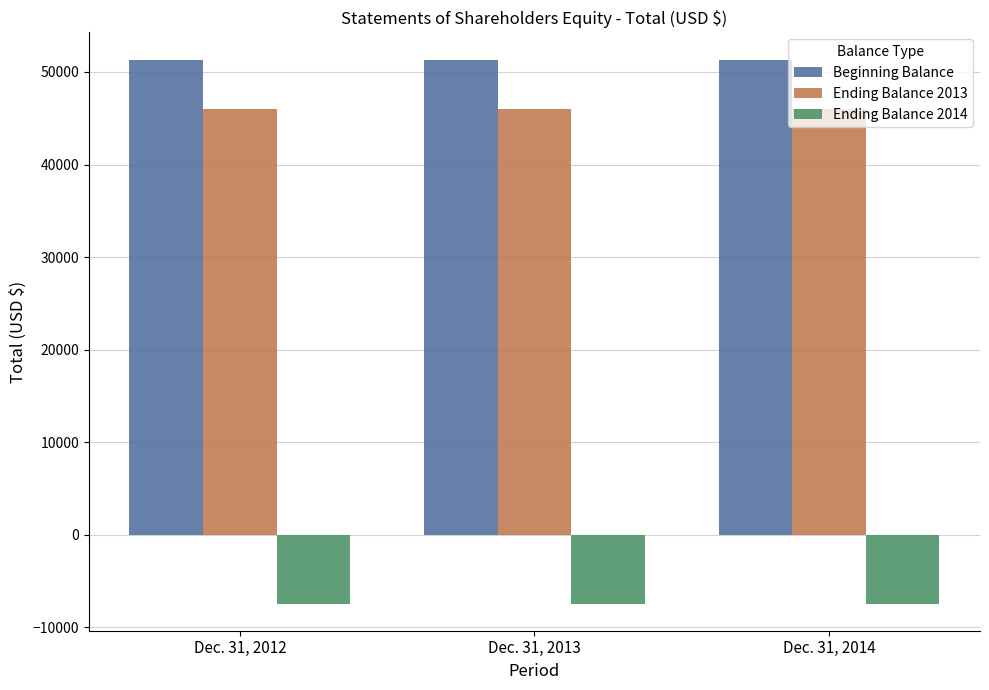

What is the lowest value of the Ending Balance 2014 series?

-7432